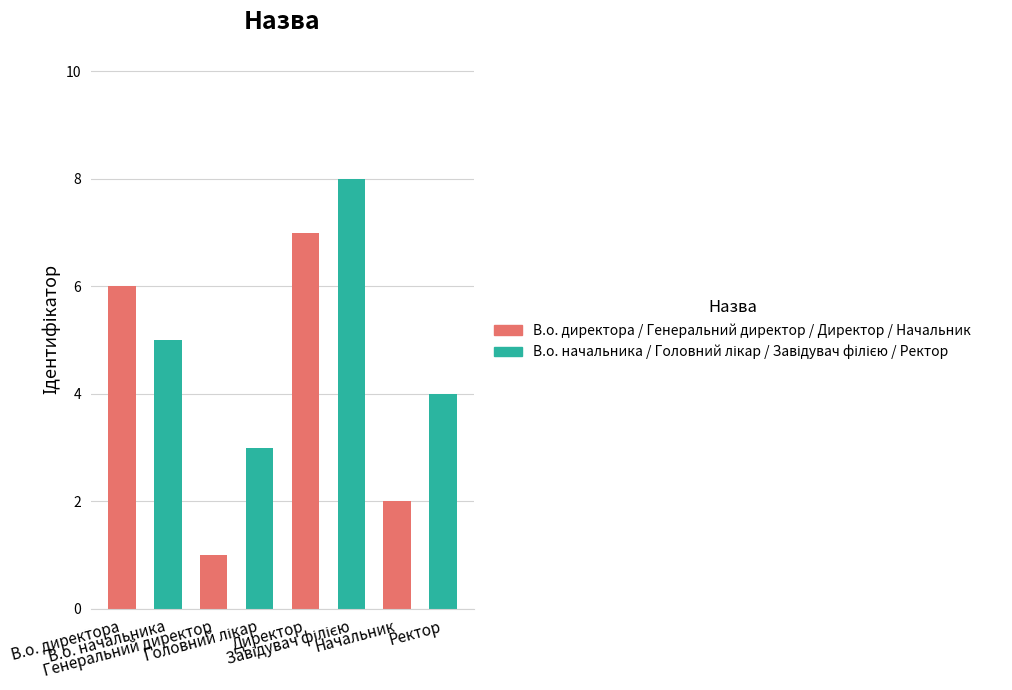

How many values exceed 5?

3